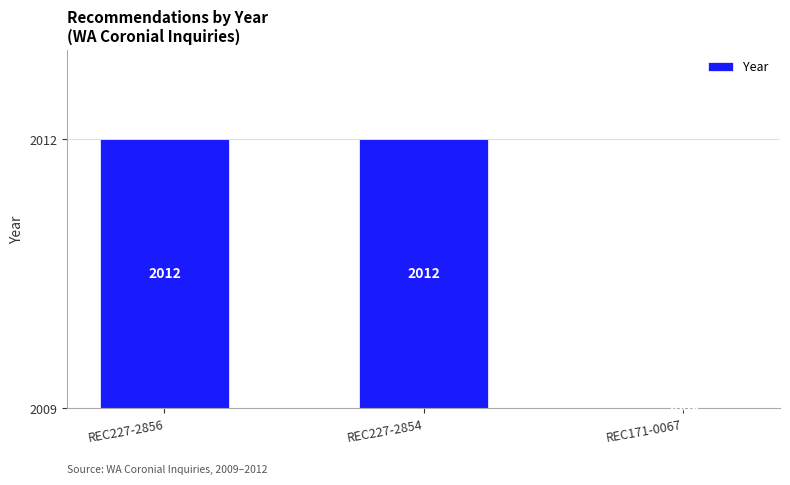

Which has a higher value, REC227-2856 or REC171-0067?

REC227-2856